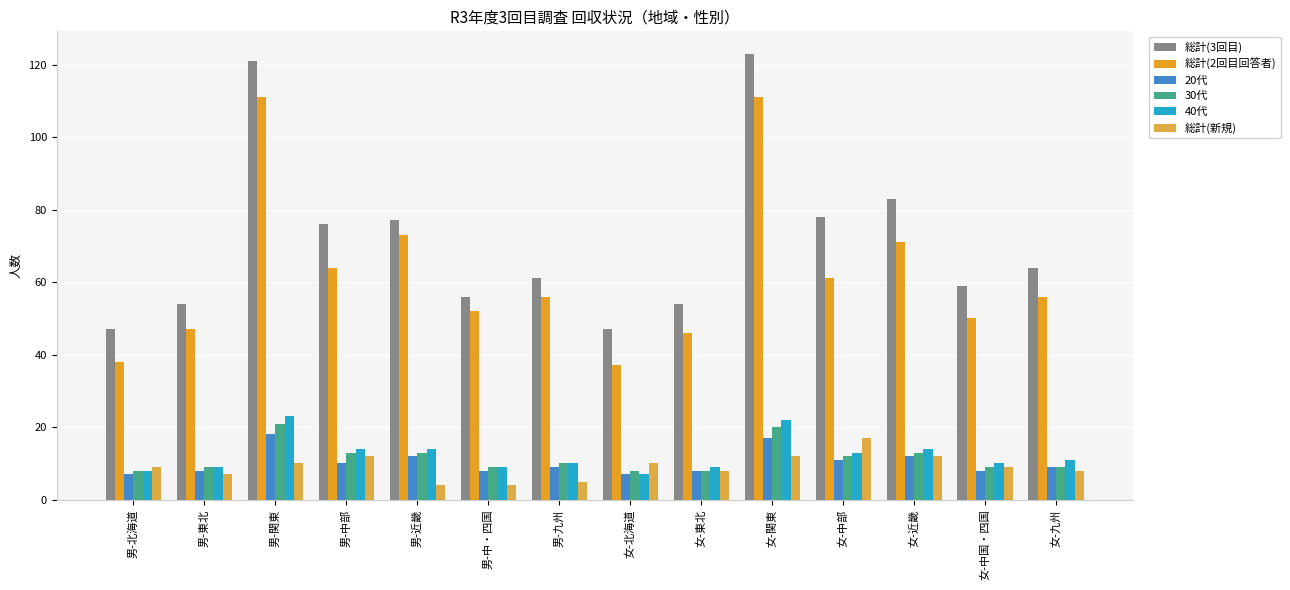

Between 女-九州 and 男-北海道, which is larger?

女-九州